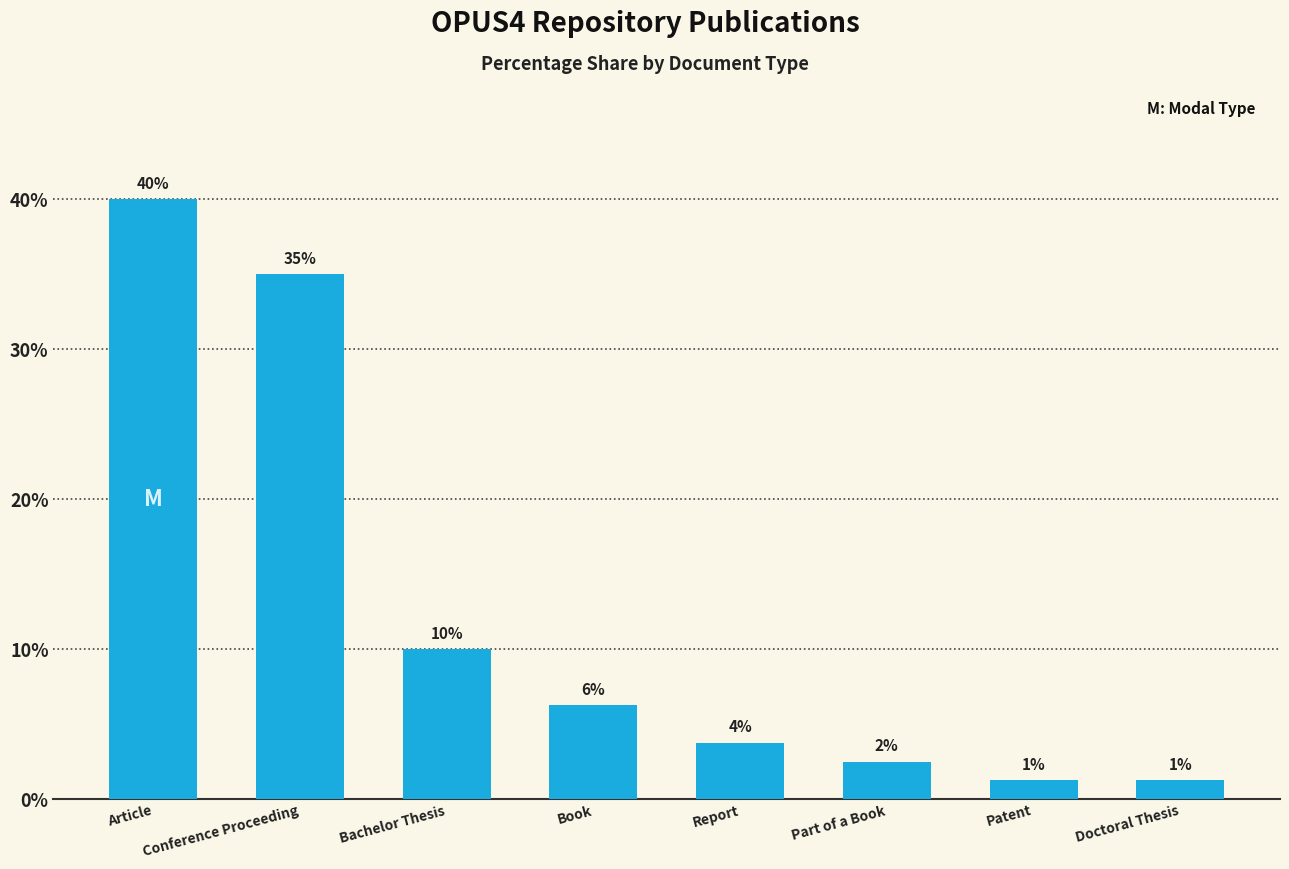

Rank the categories by value from highest to lowest.

Article, Conference Proceeding, Bachelor Thesis, Book, Report, Part of a Book, Patent, Doctoral Thesis